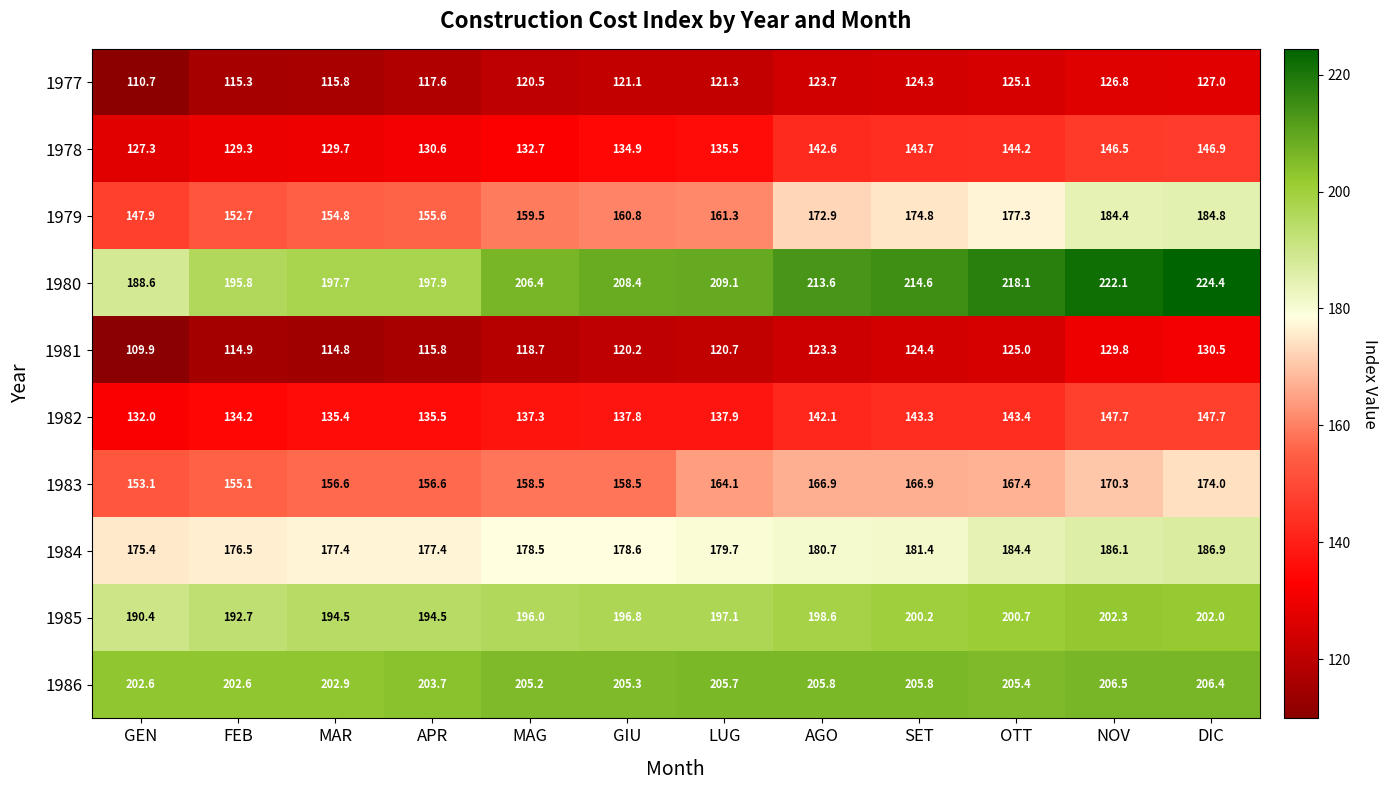

At which label does 1983 reach its peak?

DIC